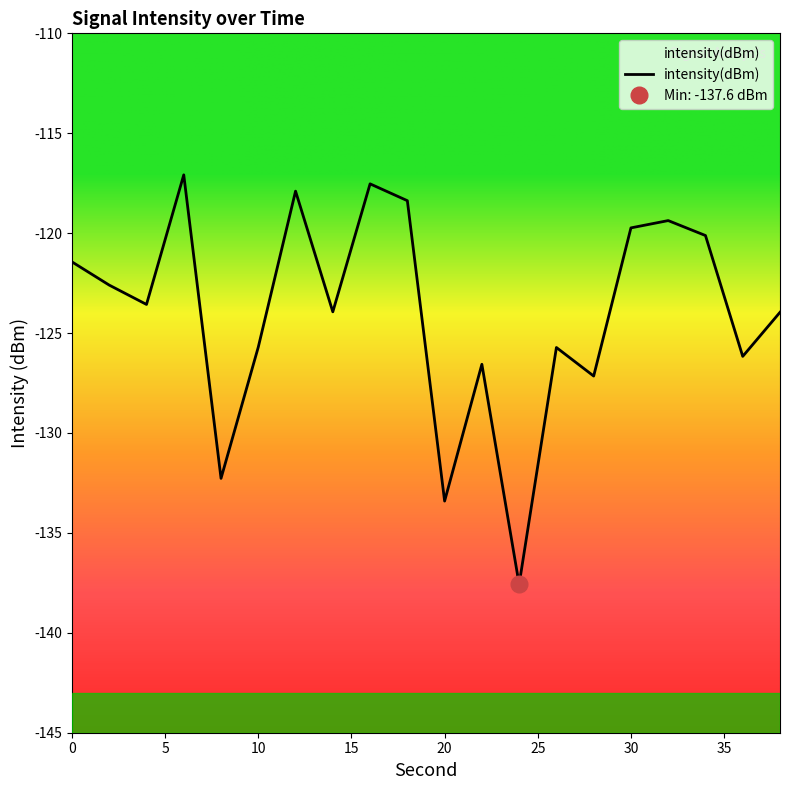

Reading left to right, what are all the values shown in this chart?

0=-121.4	2=-122.6	4=-123.6	6=-117.1	8=-132.3	10=-125.7	12=-117.9	14=-123.9	16=-117.5	18=-118.4	20=-133.4	22=-126.6	24=-137.6	26=-125.7	28=-127.2	30=-119.7	32=-119.4	34=-120.1	36=-126.2	38=-124.0